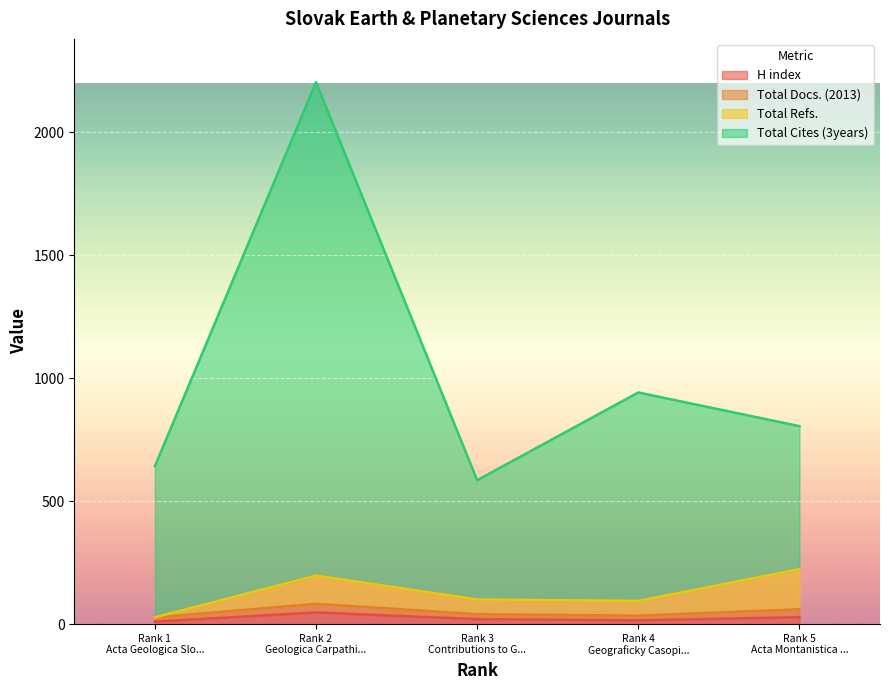

Which category has the highest value across all series?

Rank 2 Geologica Carpathi...